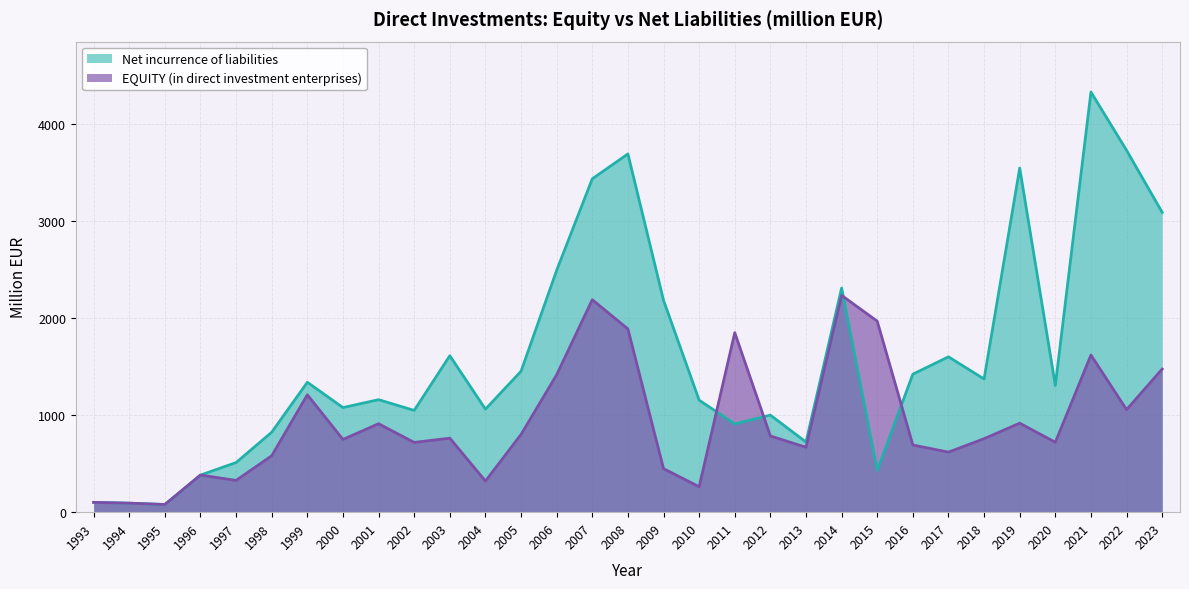

At which category is the sum across all series the highest?

2021